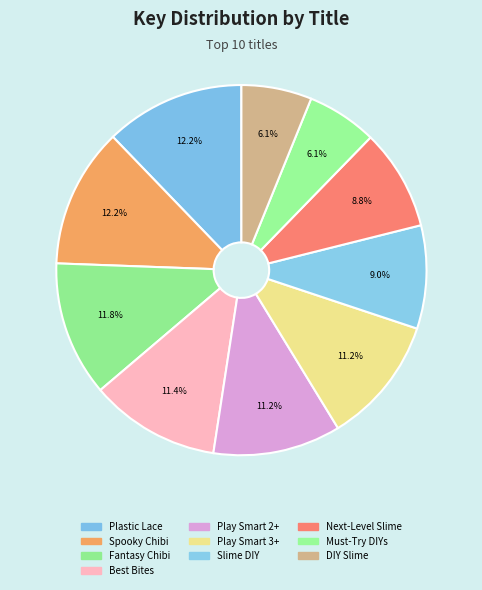

How many segments does this pie chart have?

10